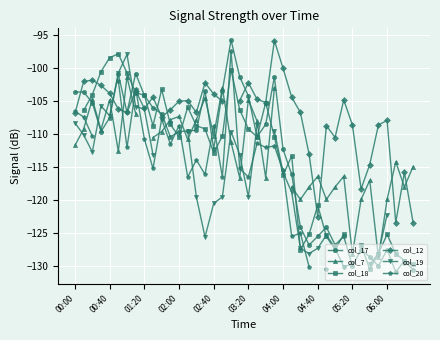

Rank the series at 30 from lowest to highest value.

col_18, col_19, col_17, col_7, col_12, col_20